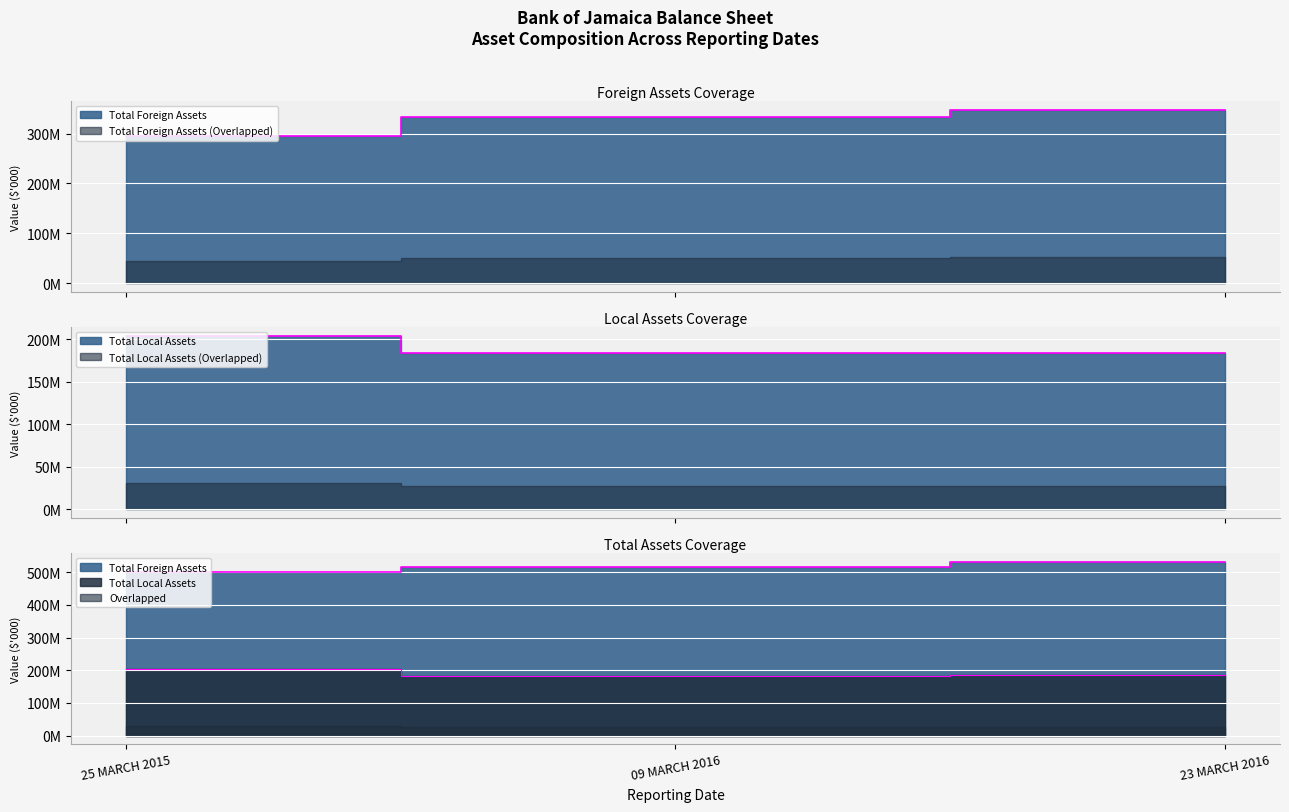

At how many categories does at least one series exceed 337441687?

3